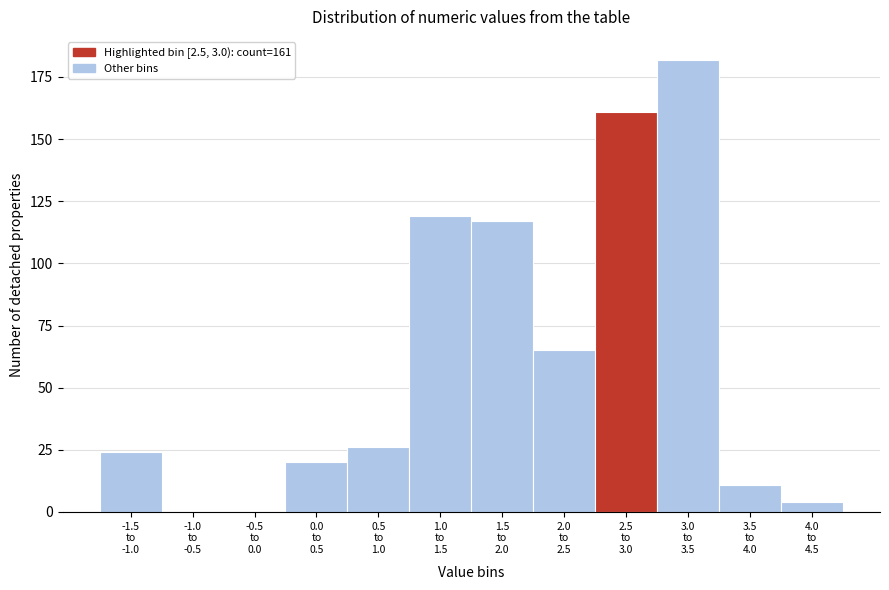

What is the sum of all values?

729